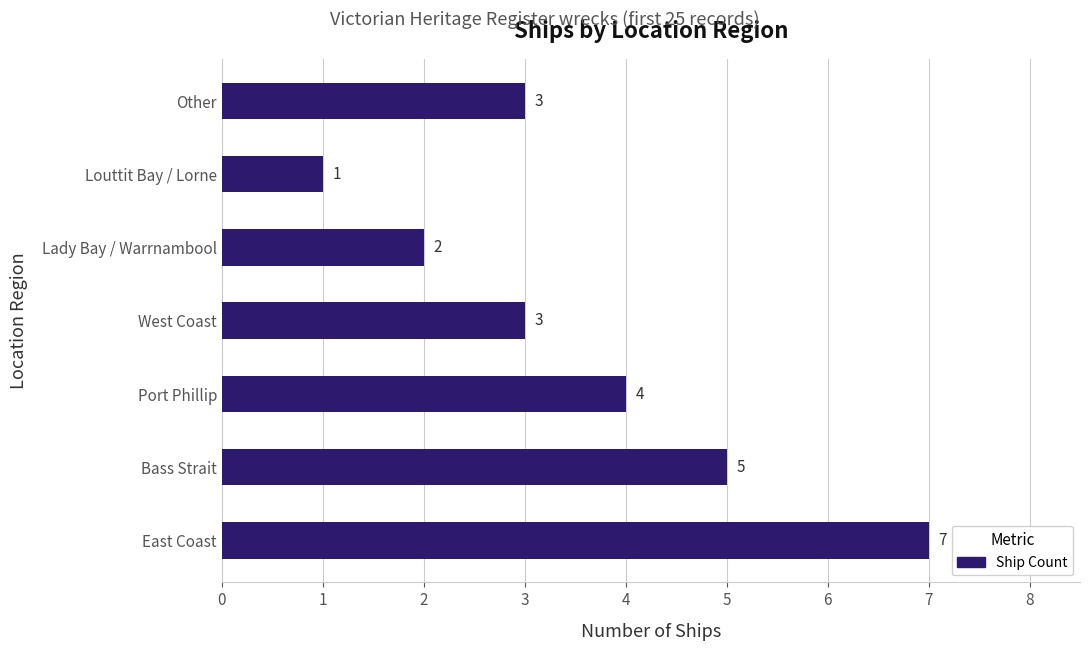

Reading bottom to top, what are all the values shown in this chart?

7	5	4	3	2	1	3